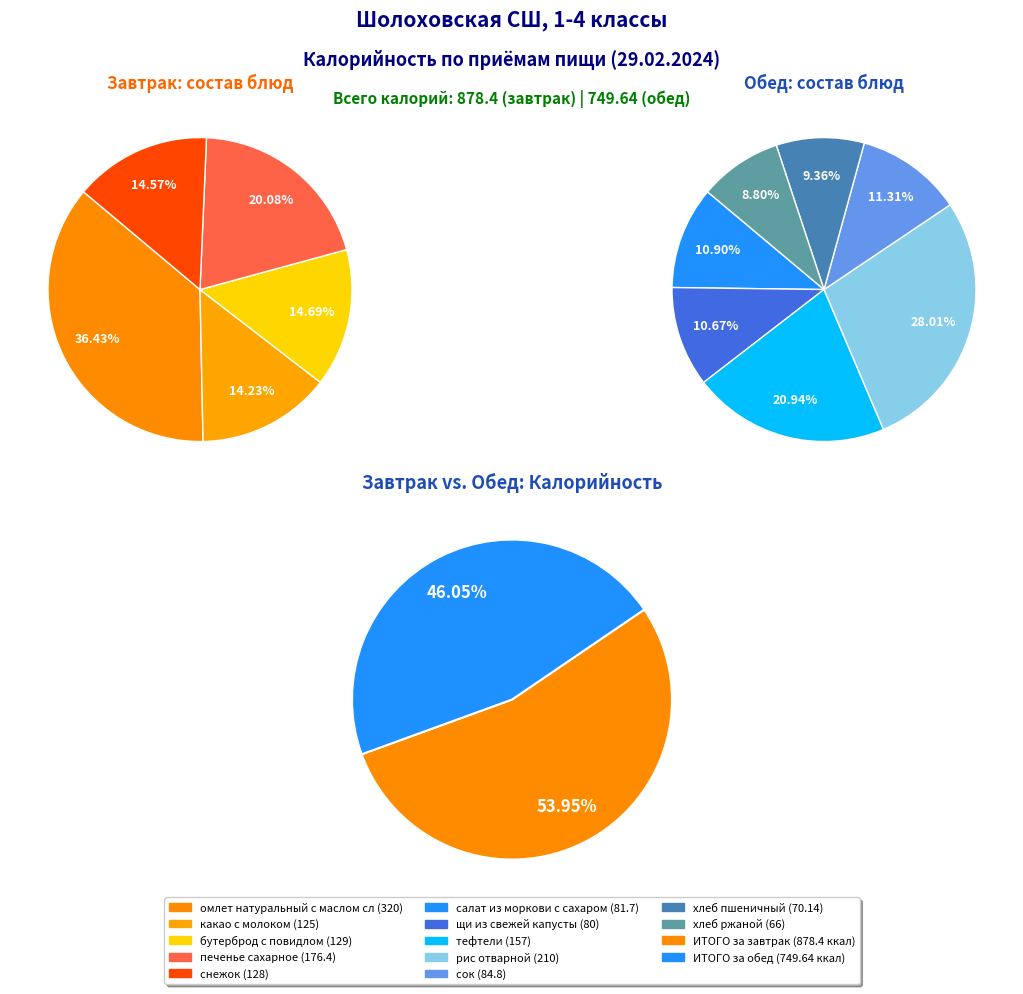

Which category has the biggest portion of the pie?

ИТОГО за завтрак